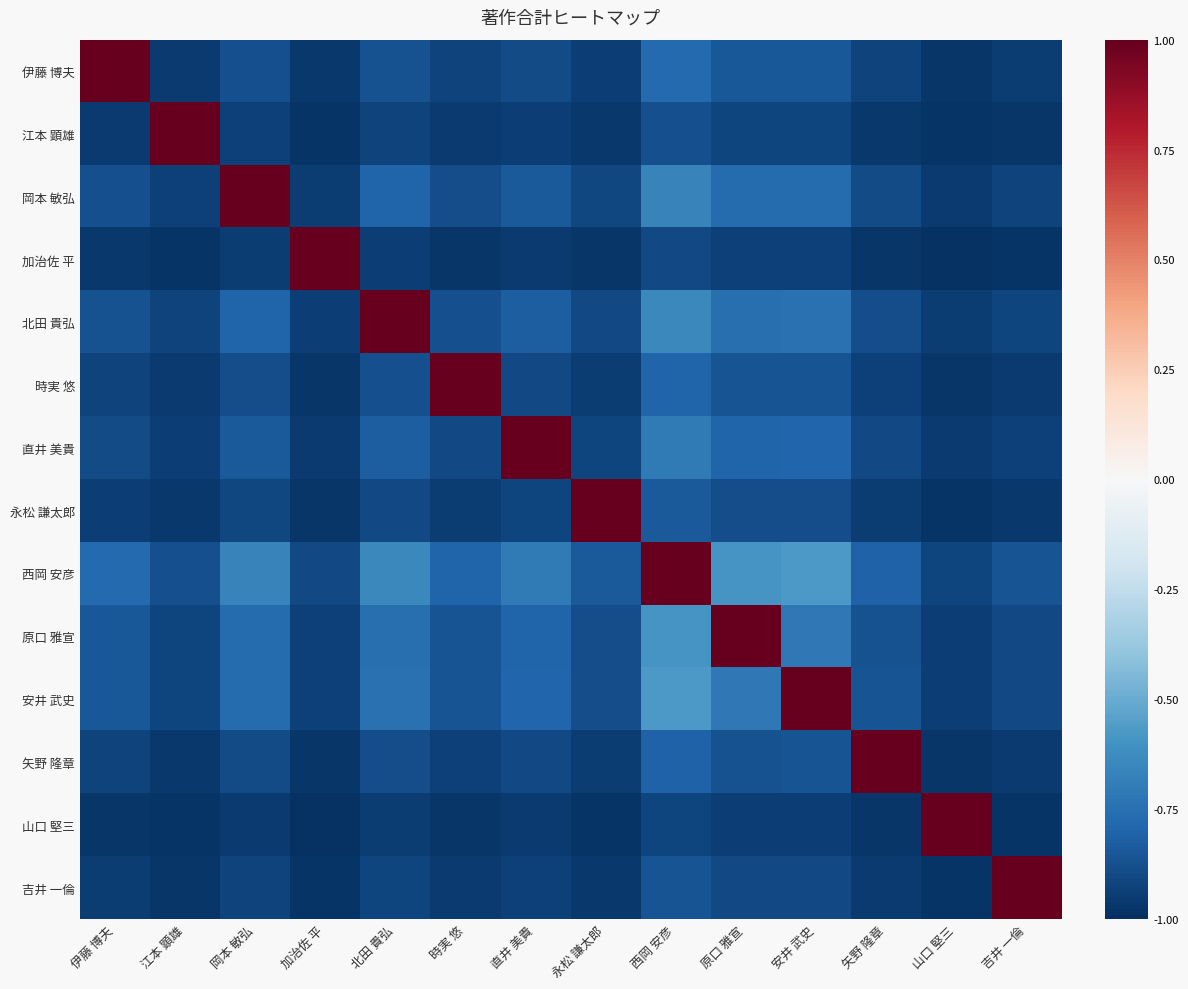

Which label corresponds to the largest value in the chart?

伊藤 博夫